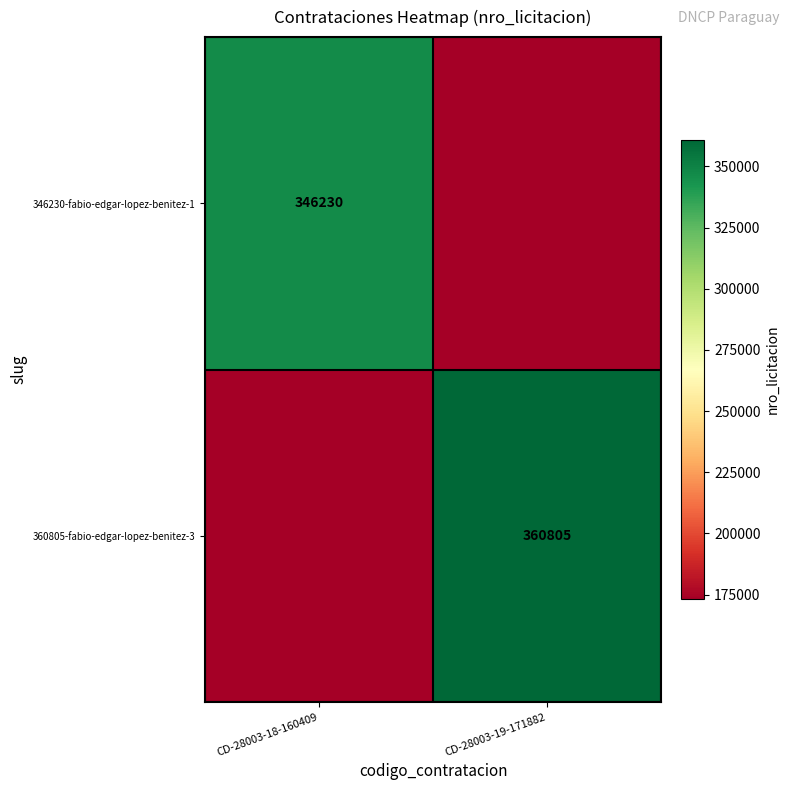

What is the smallest value displayed?

173115